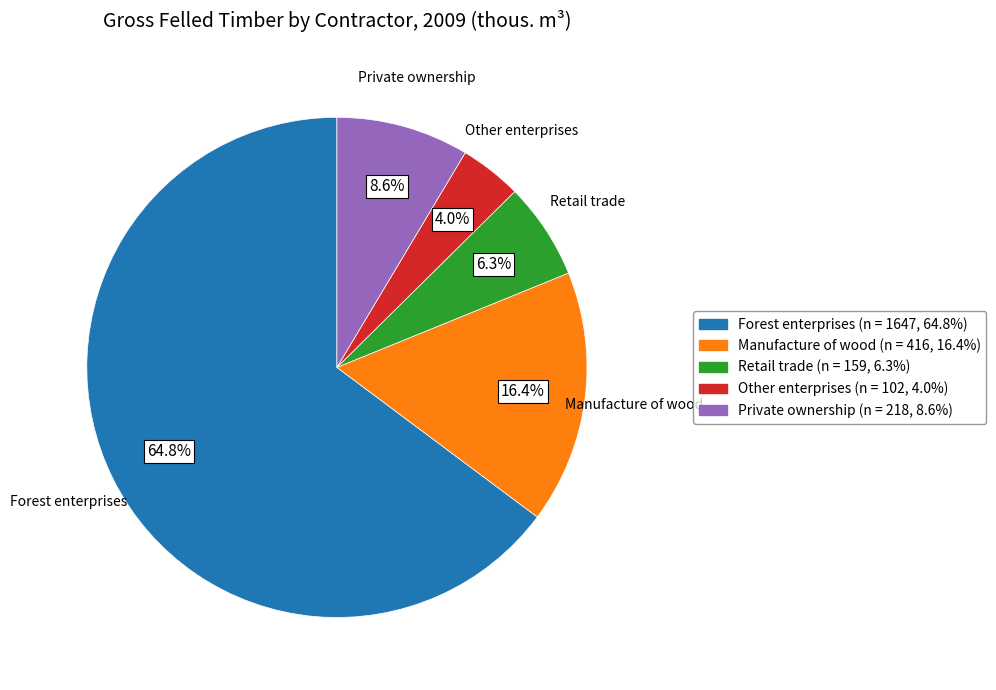

Rank the categories by value from lowest to highest.

Other enterprises, Retail trade, Private ownership, Manufacture of wood, Forest enterprises